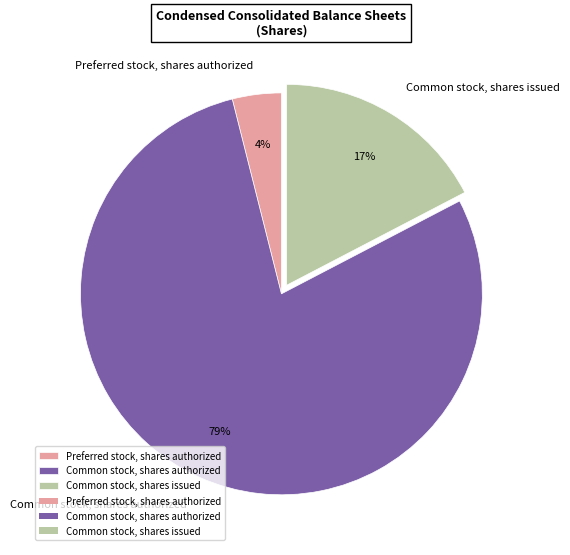

Which category has the smallest portion of the pie?

Preferred stock, shares authorized